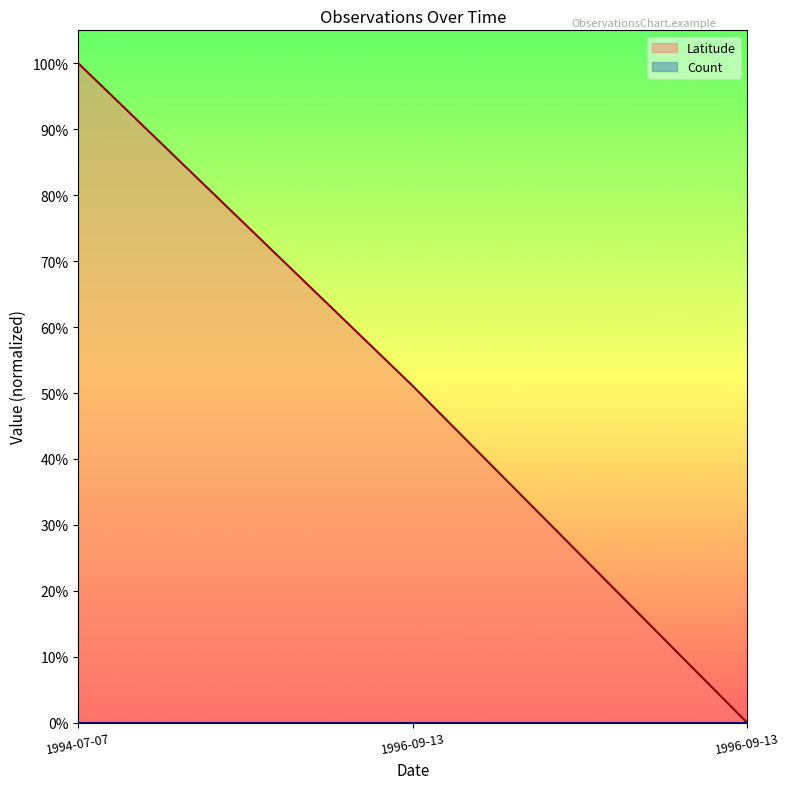

The chart shows a value of 1.3 at 1994-07-07. True or false?

False